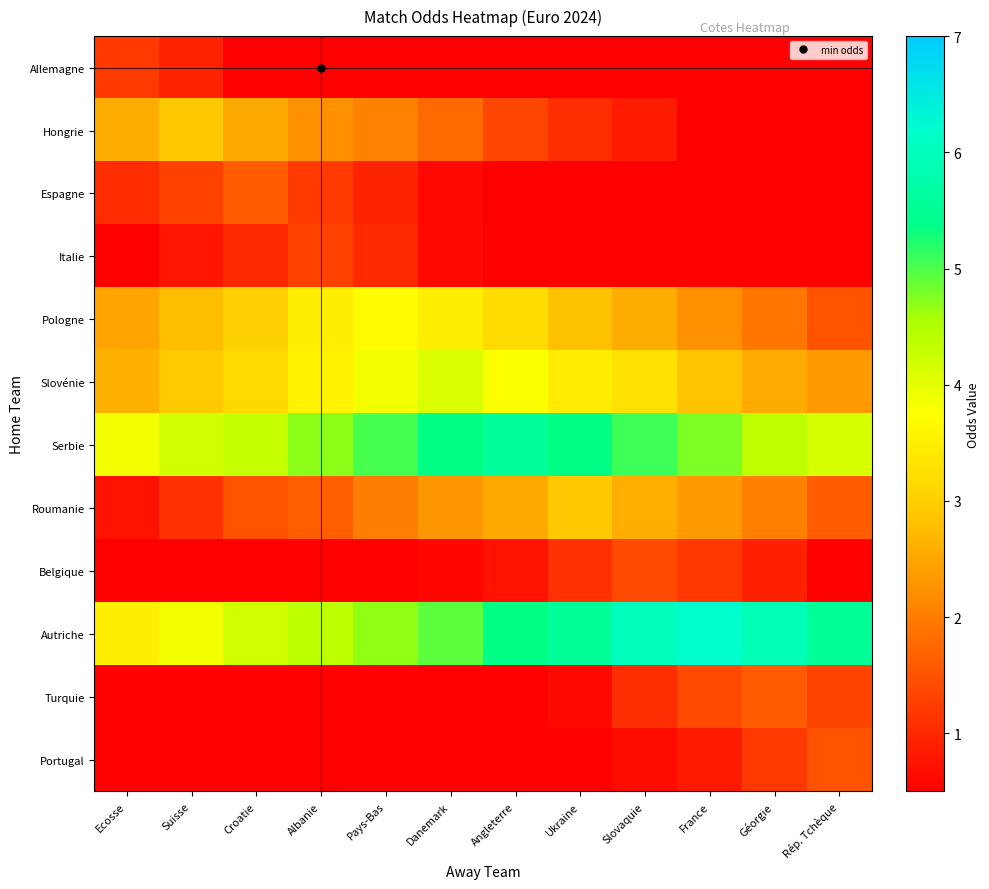

What is the total value across all series at Slovaquie?

25.0